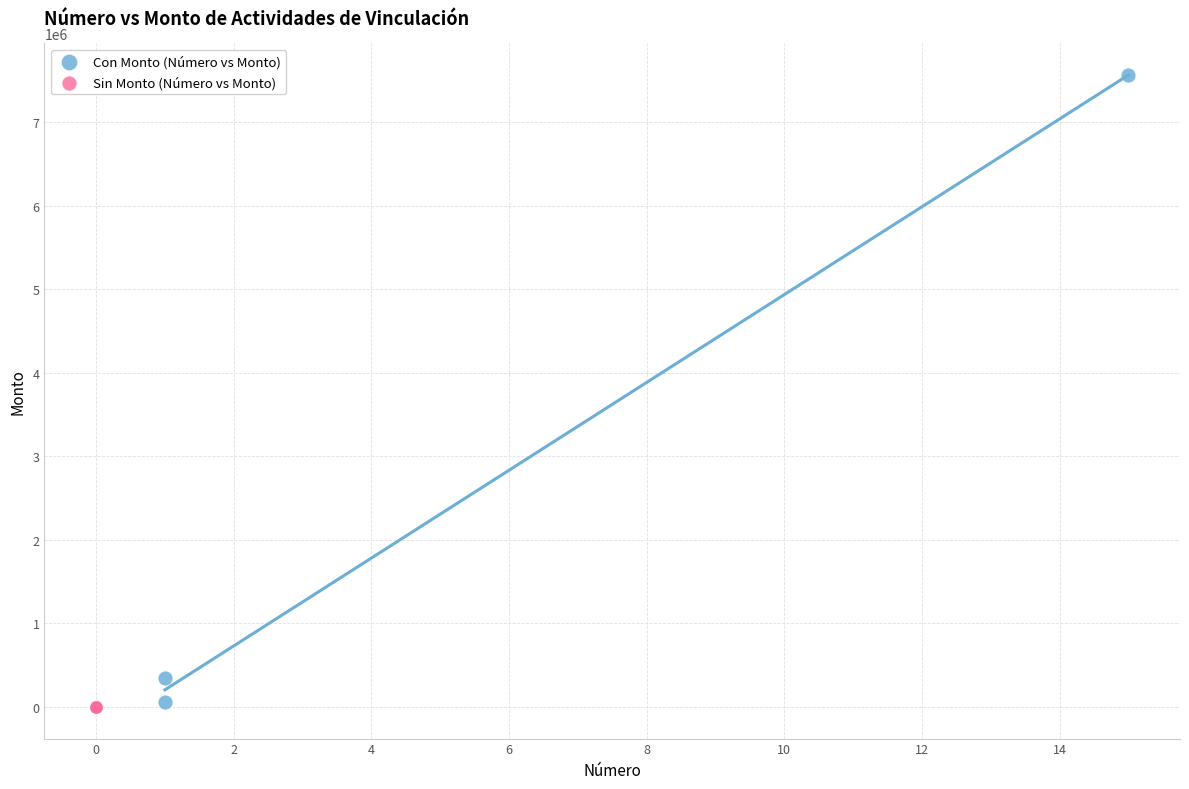

Which series contains the highest Y value?

Con Monto (Número vs Monto)